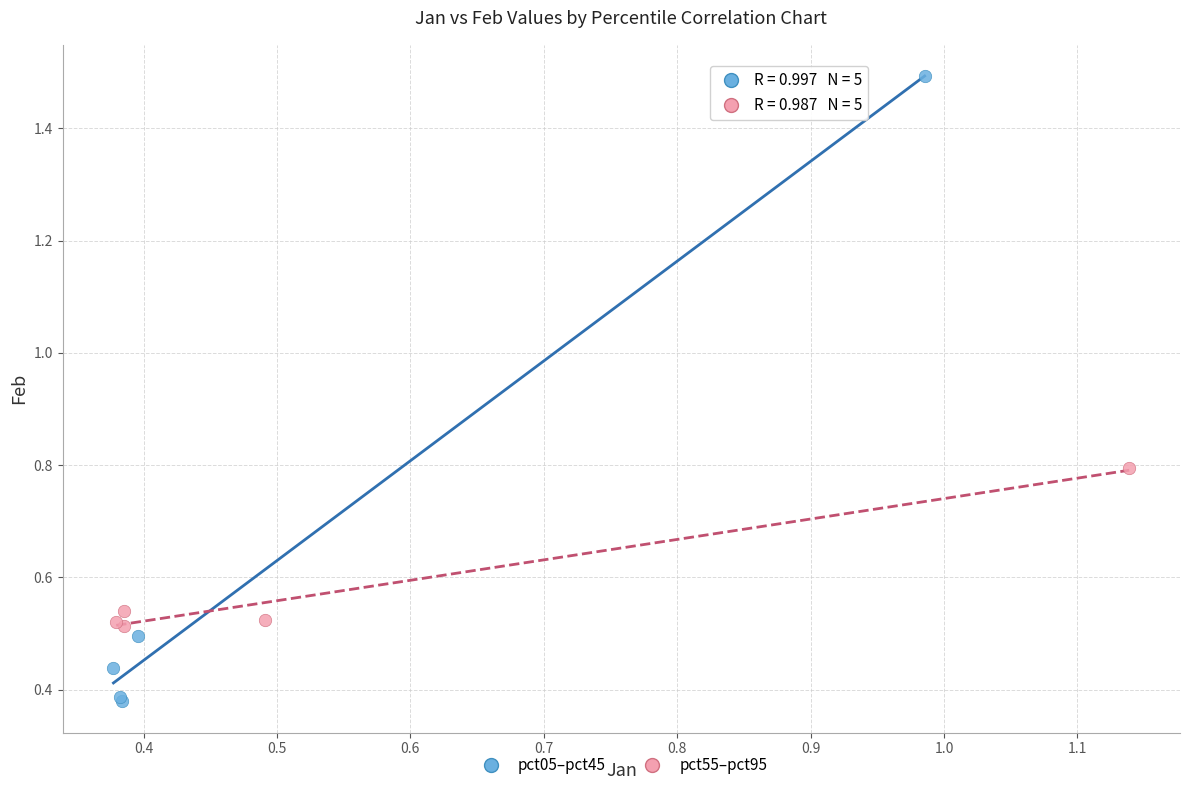

Which series reaches the minimum Y coordinate?

pct05–pct45